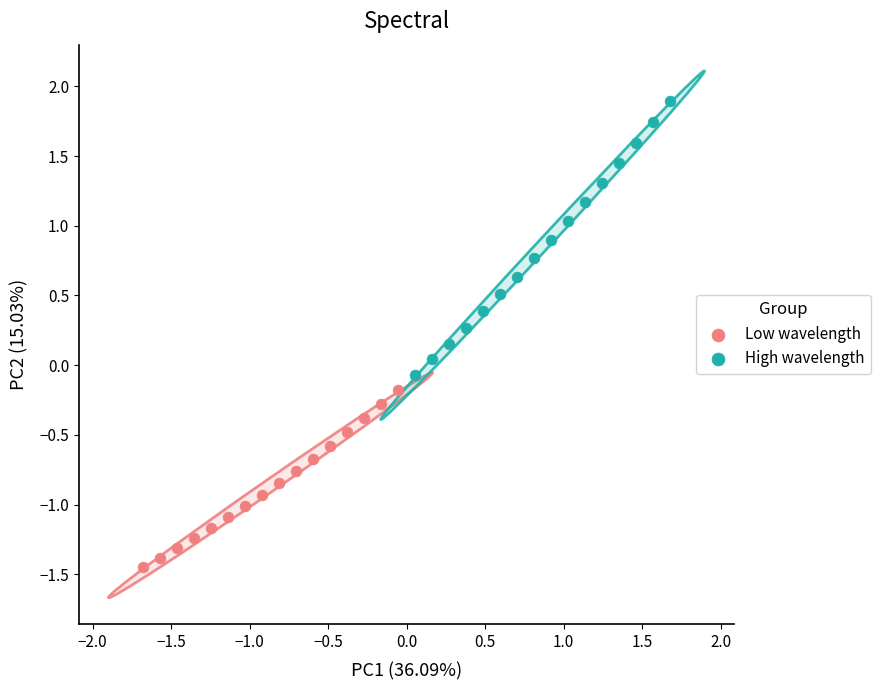

What are all the series names shown in the legend?

Low wavelength, High wavelength